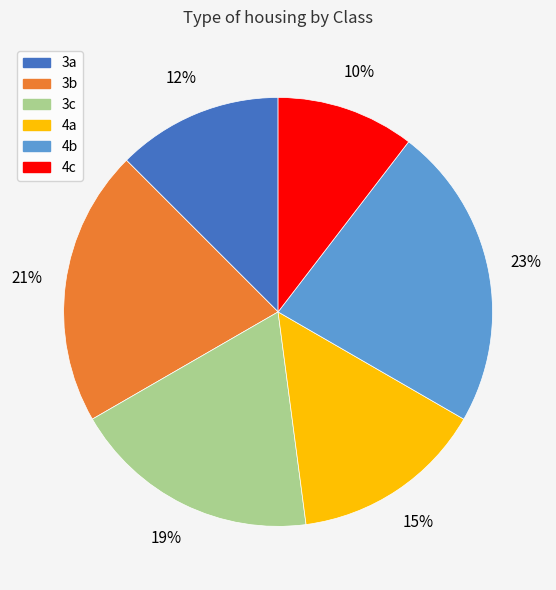

Is there any slice that represents more than half of the pie?

No